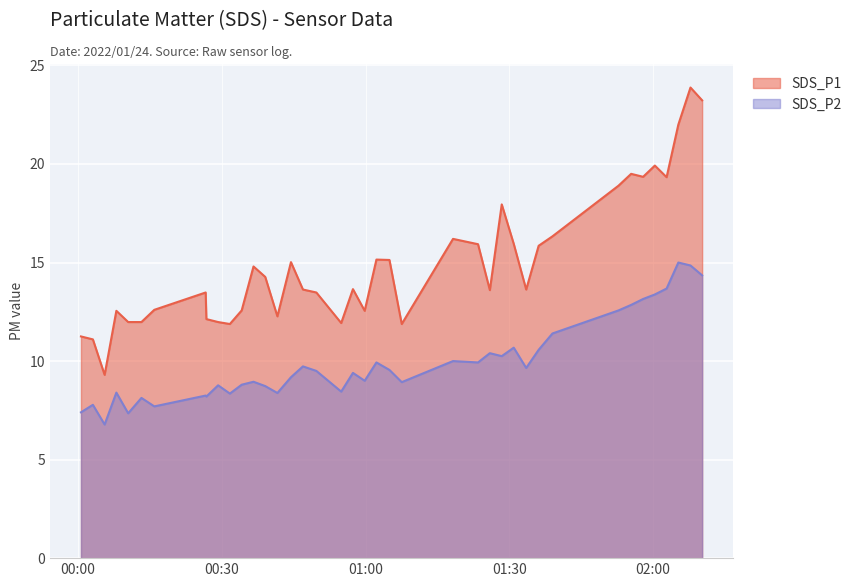

Count the number of data series in this chart.

2